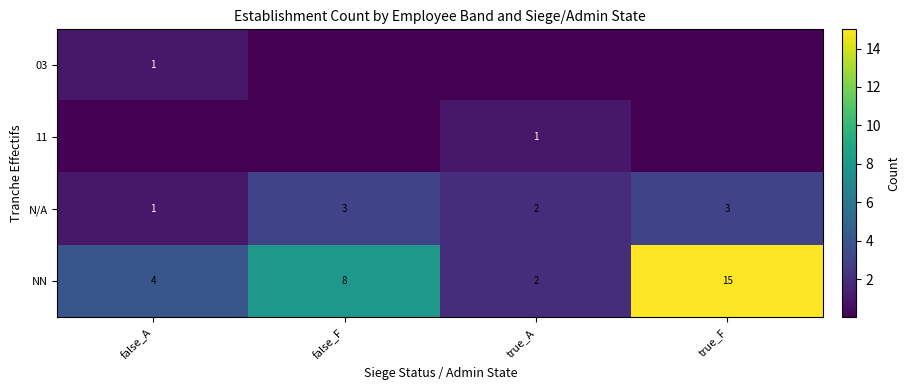

Rank the series by their maximum value, from highest to lowest.

NN, N/A, 03, 11